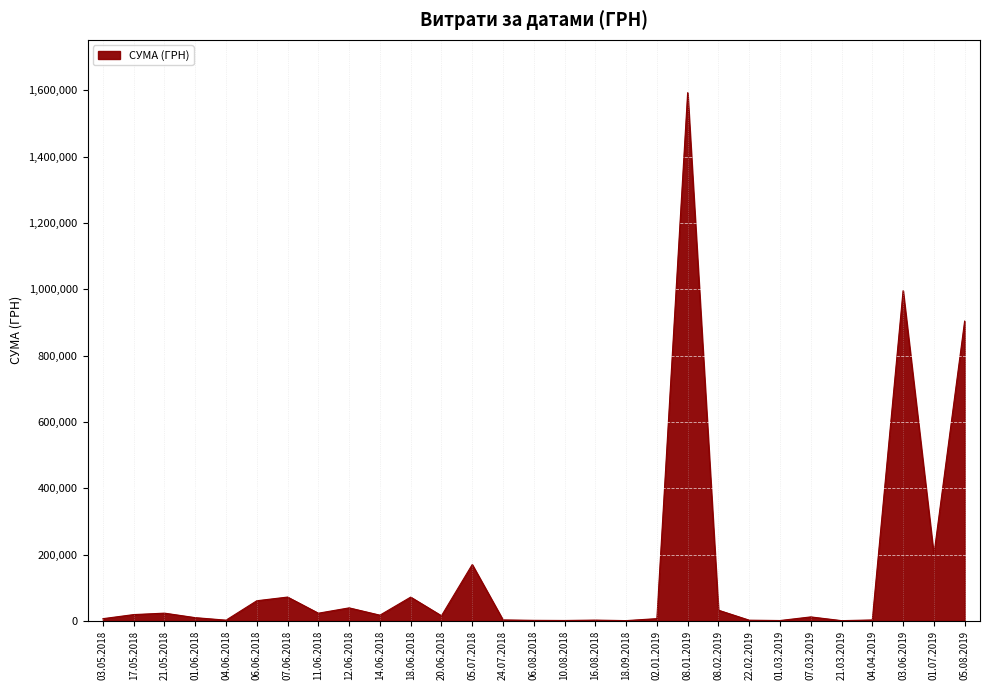

What is the difference between the maximum and minimum values?

1591781.5